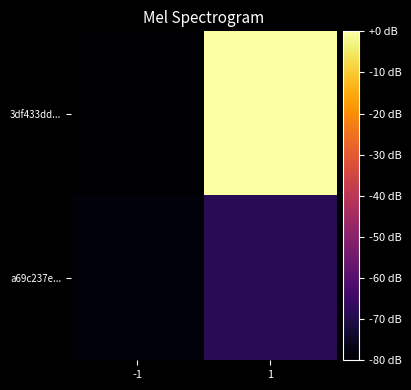

Reading left to right, transcribe all the data shown in this chart.

3df433dd...: -1=-80.0	1=0.0
a69c237e...: -1=-78.7	1=-68.3